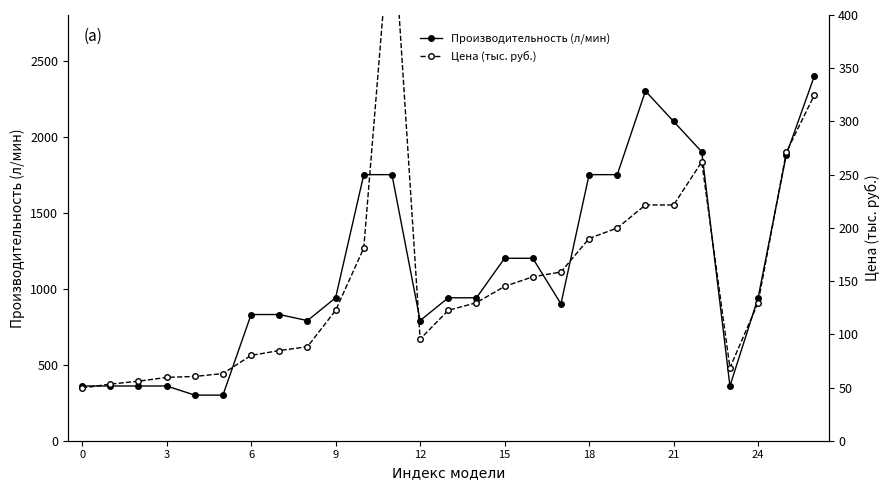

List the series in order of their peak value, highest first.

Производительность (л/мин), Цена (тыс. руб.)